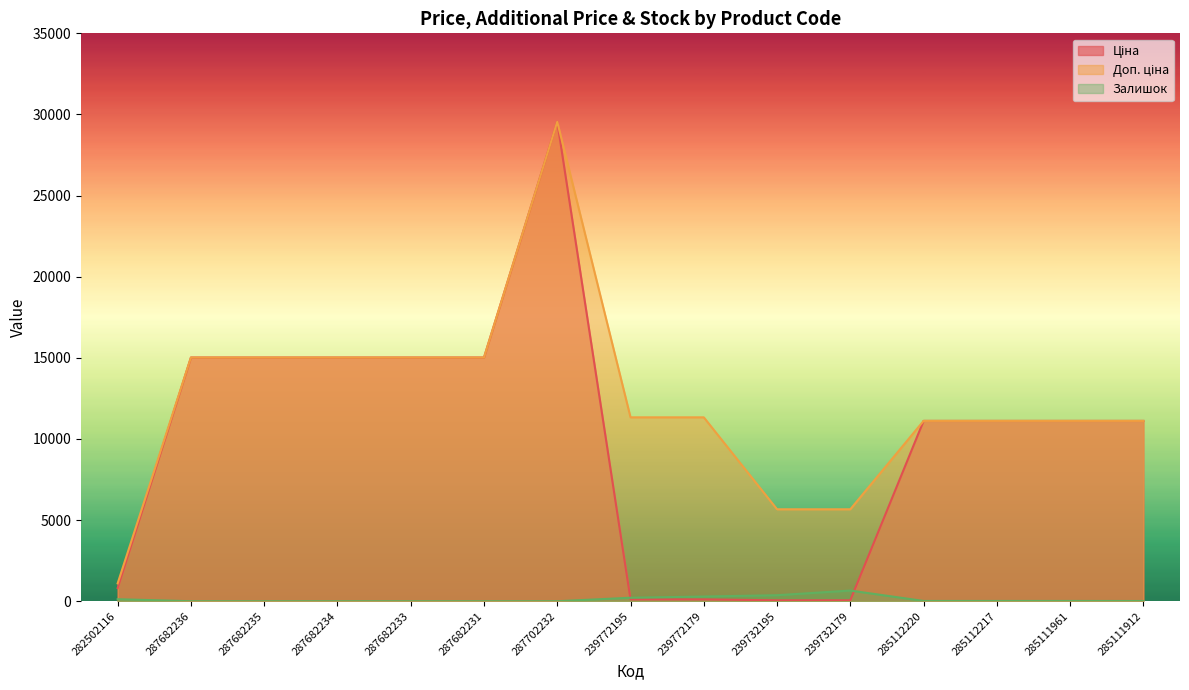

What is the sum of all Ціна values?

150252.3